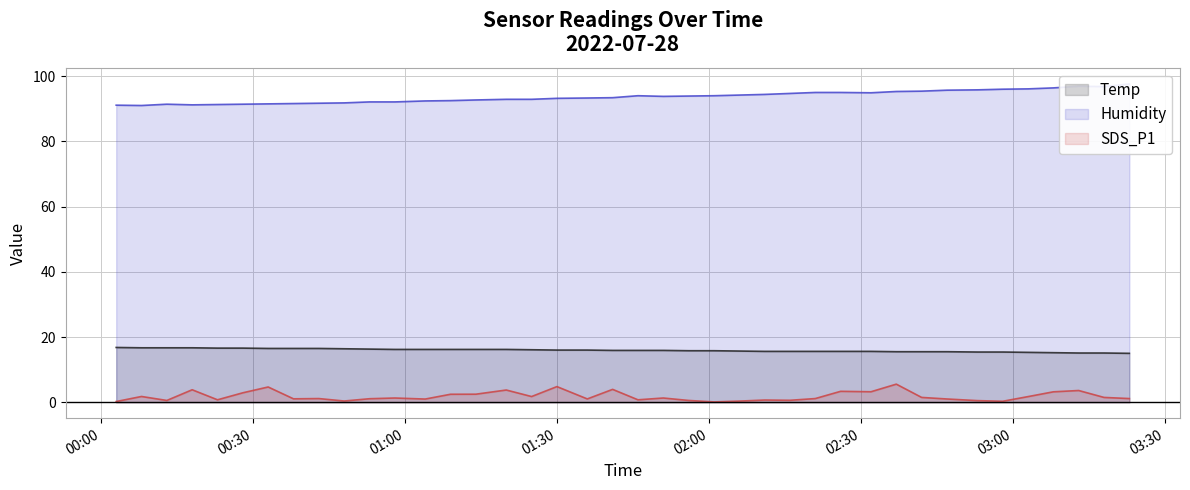

What value does the Temp series have at 2022/07/28 02:58?

15.4